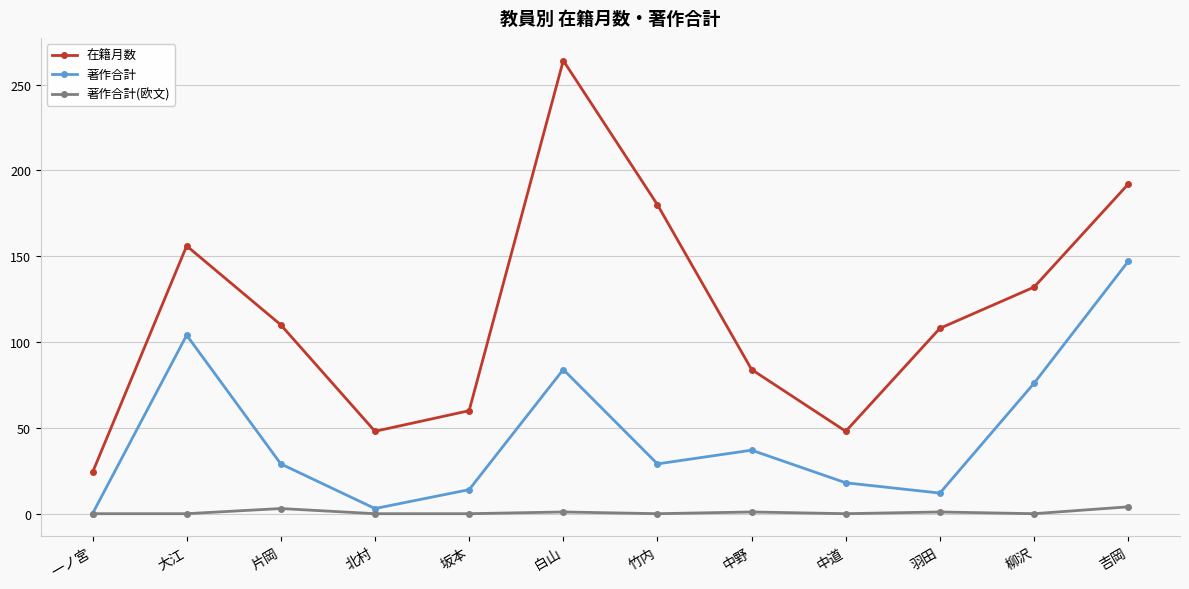

What are all the series names shown in the legend?

在籍月数, 著作合計, 著作合計(欧文)